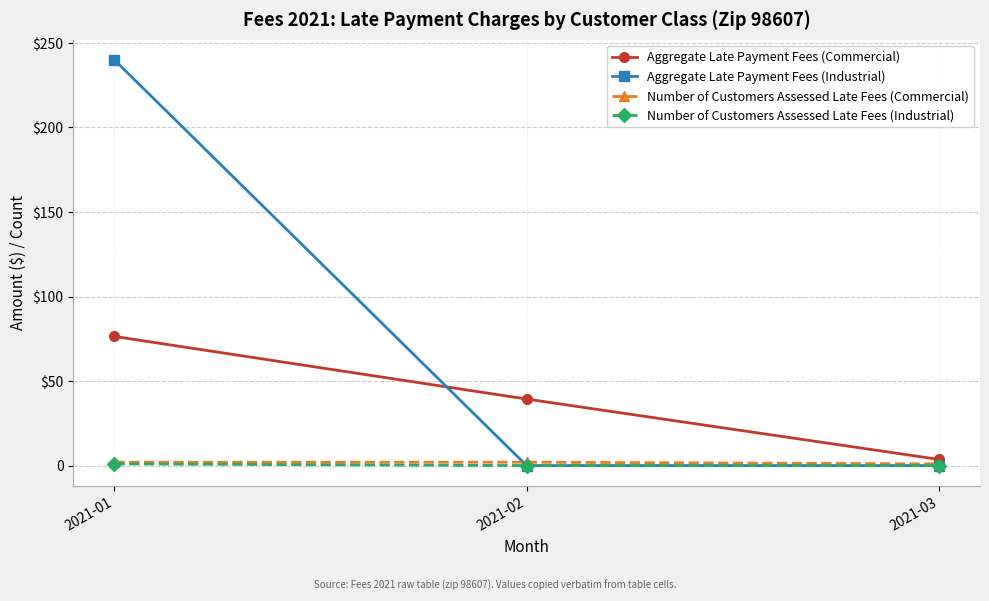

Which category has the highest value in the Aggregate Late Payment Fees (Commercial) series?

2021-01